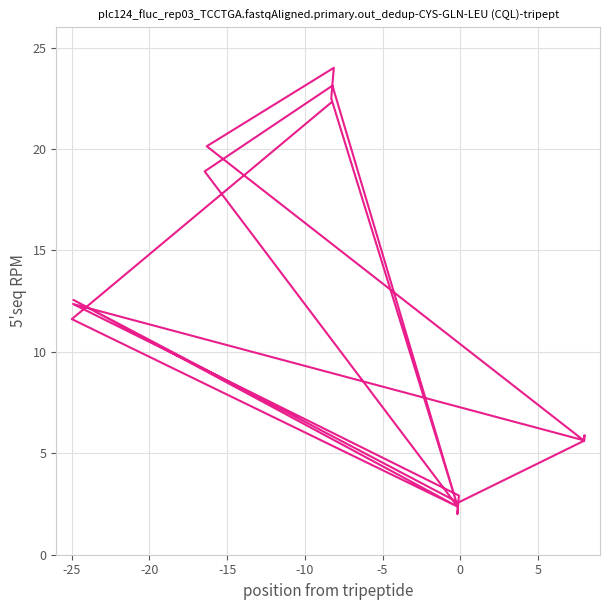

Is this an area chart (filled region under the line)?

No